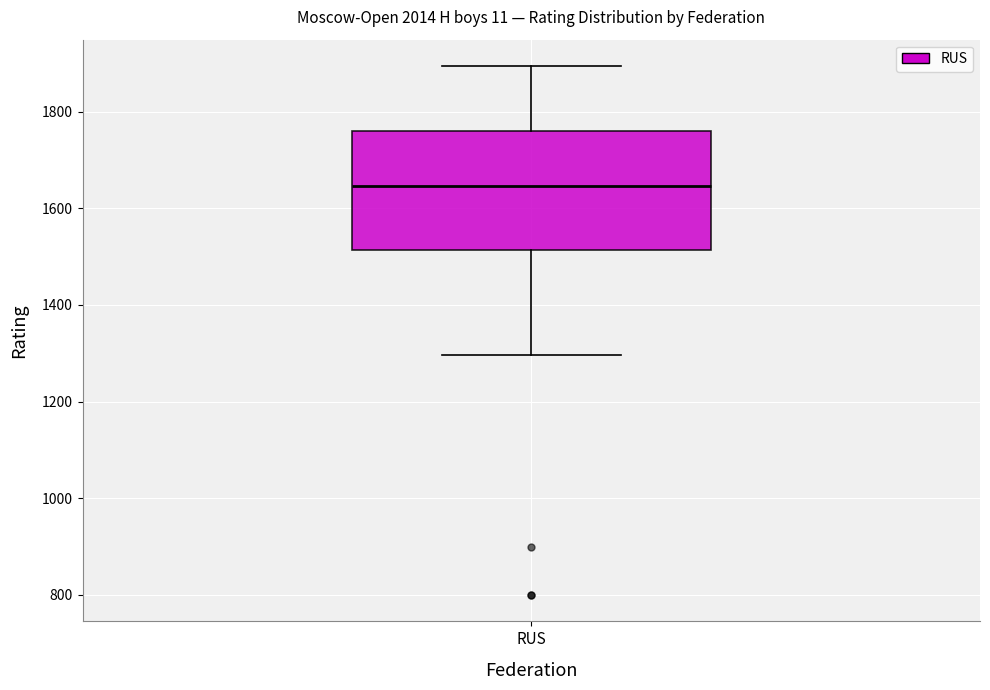

Transcribe this box plot: give where the median line is, the range the box spans, and where the two whiskers end, as read against the y-axis. The values are not printed on the chart, so give them approximately, as read against the axis.

median 1640, box 1520 to 1760, whiskers 1300 to 1900